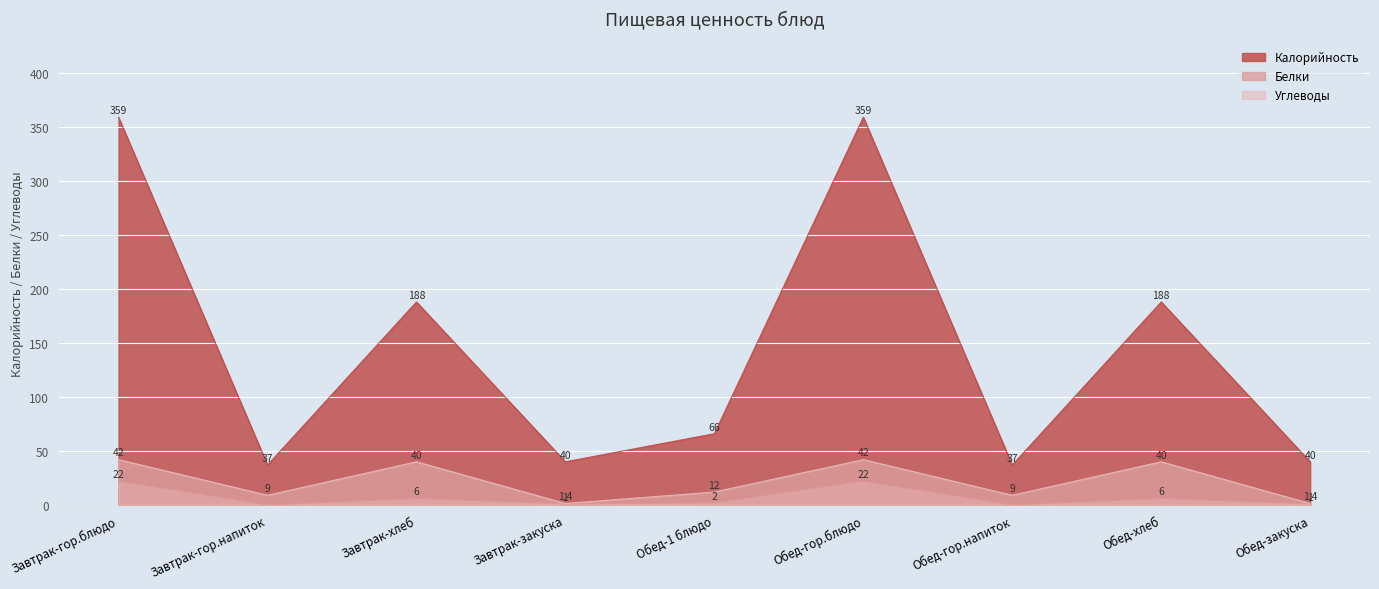

True or false: Углеводы and Белки cross at least once.

False